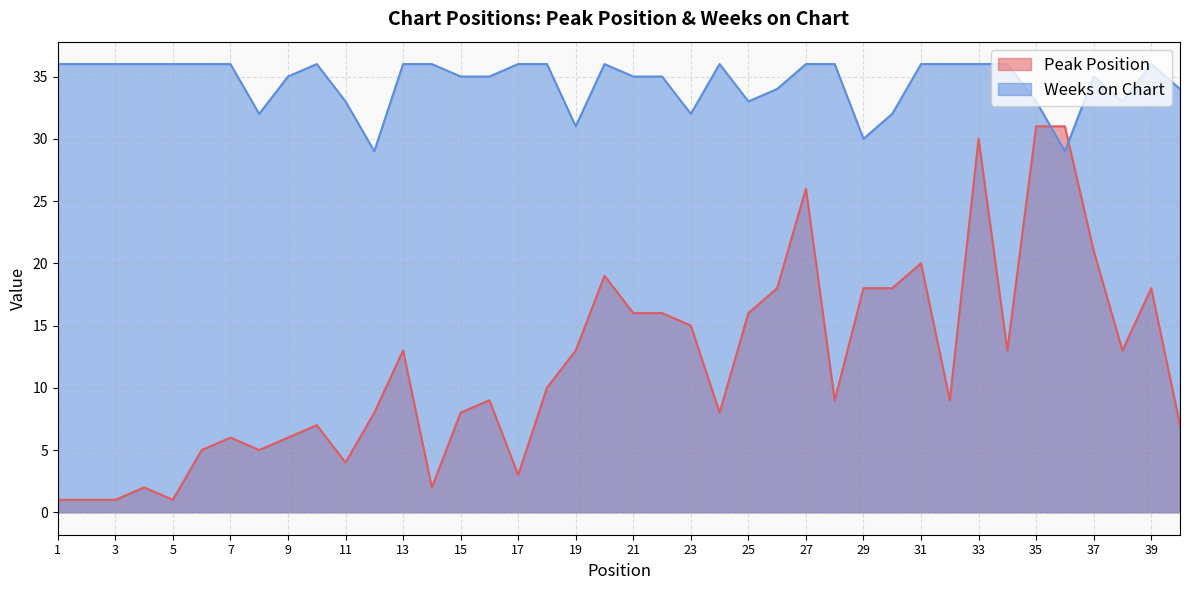

How many interior local peaks does the Peak Position series have?

10